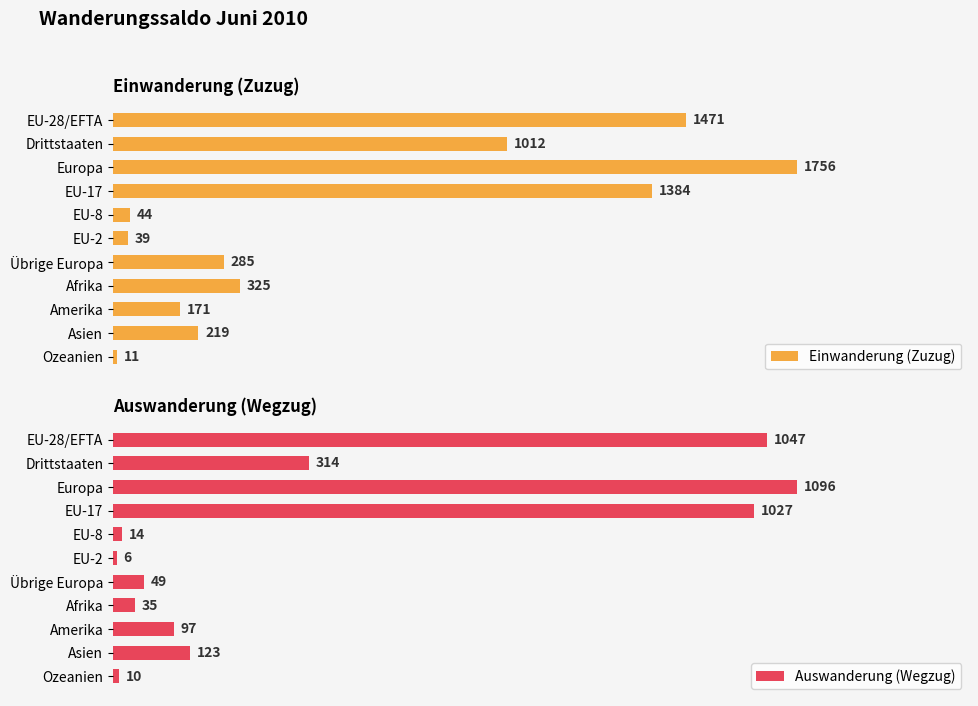

Where is Einwanderung (Zuzug) nearest to the value 883?

Drittstaaten